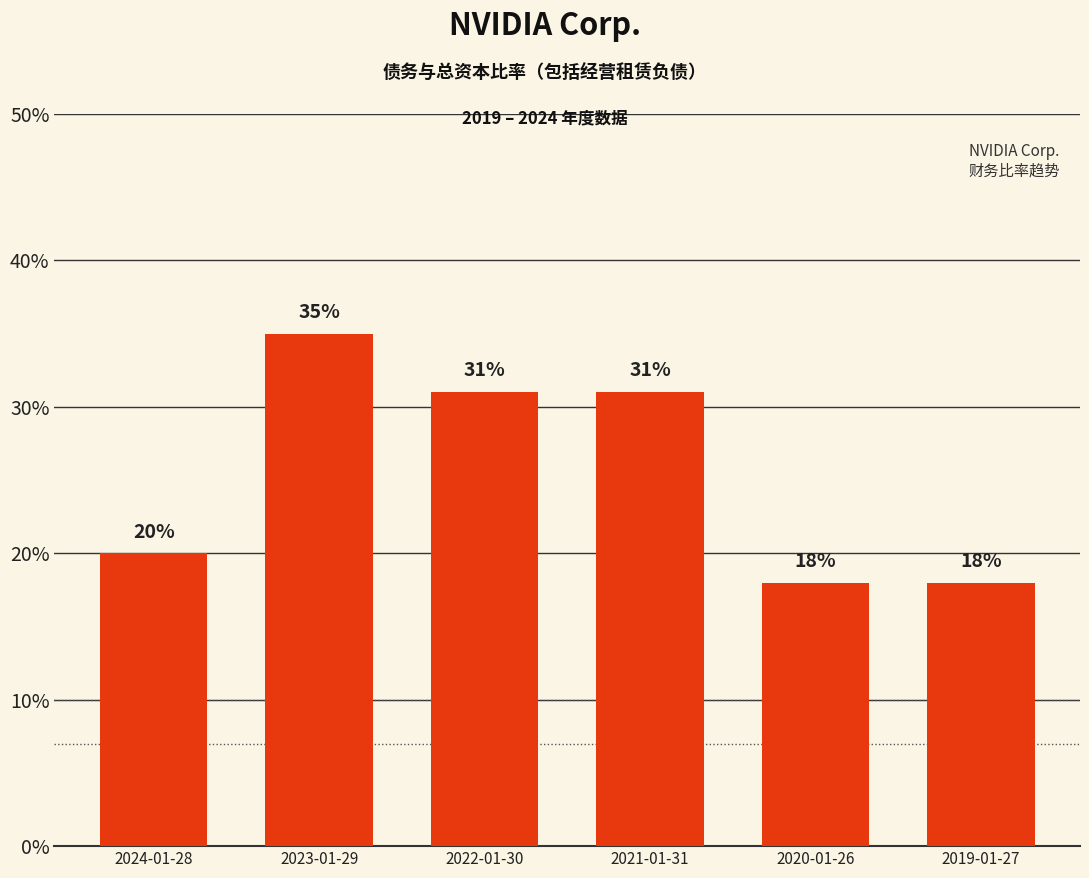

Are the bars horizontal?

No